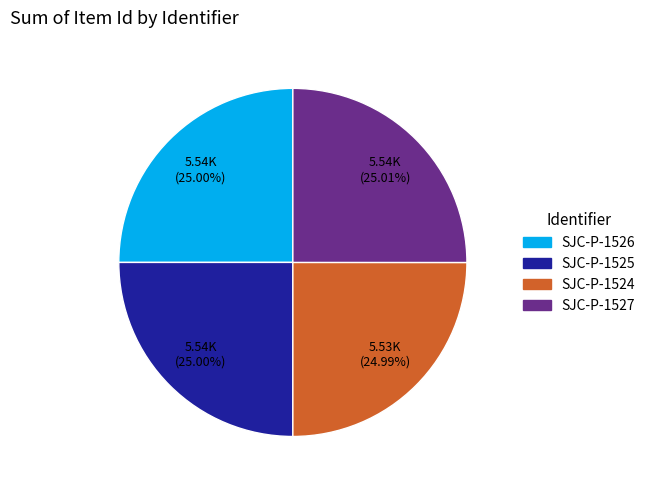

Count the number of slices in the pie.

4